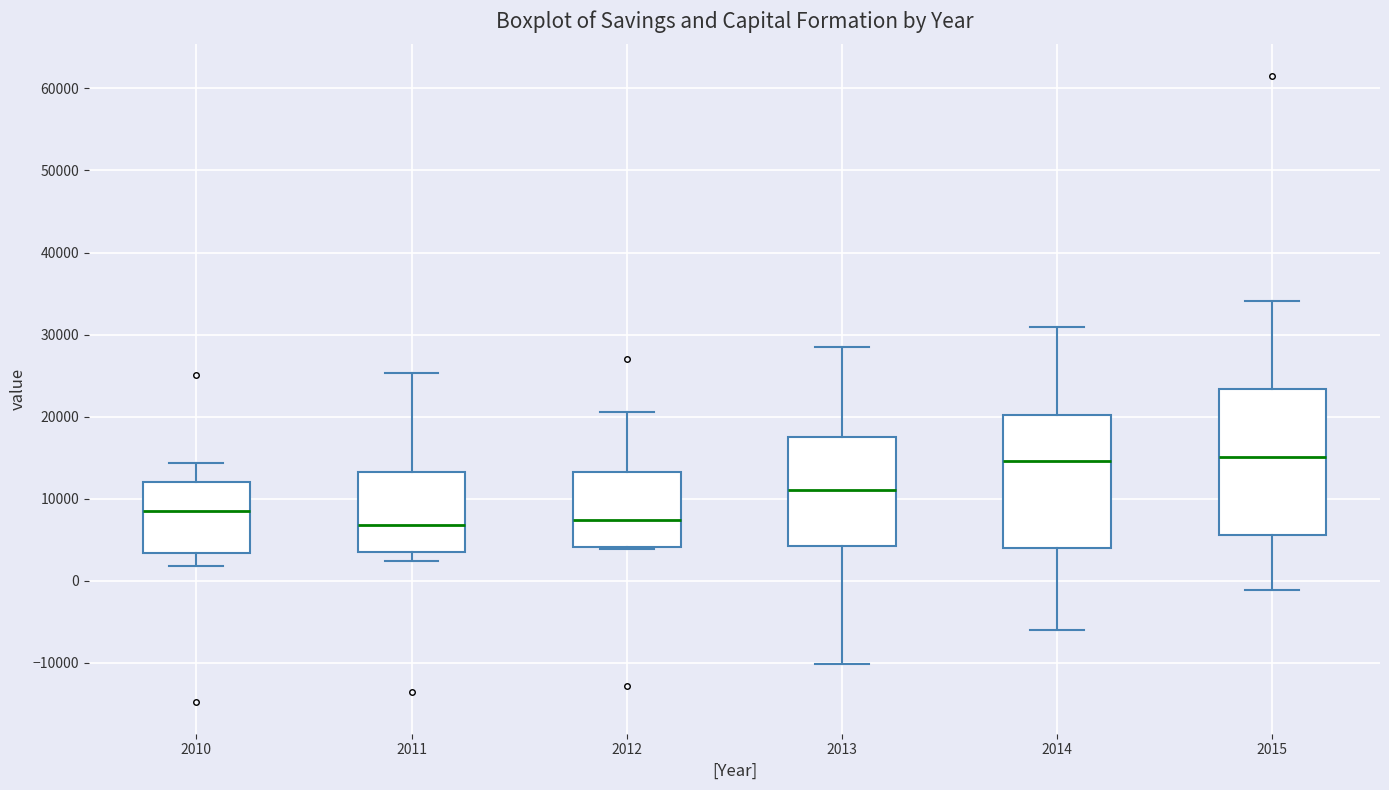

Reading left to right, read every box against the y-axis: the position of its median line, the range the box covers, and the ends of its whiskers. The values are not printed on the chart, so give them approximately, as read against the axis.

2010: median 8000, box 3000 to 12000, whiskers 2000 to 14000
2011: median 7000, box 4000 to 13000, whiskers 2000 to 25000
2012: median 7000, box 4000 to 13000, whiskers 4000 to 21000
2013: median 11000, box 4000 to 18000, whiskers -10000 to 28000
2014: median 15000, box 4000 to 20000, whiskers -6000 to 31000
2015: median 15000, box 6000 to 23000, whiskers -1000 to 34000